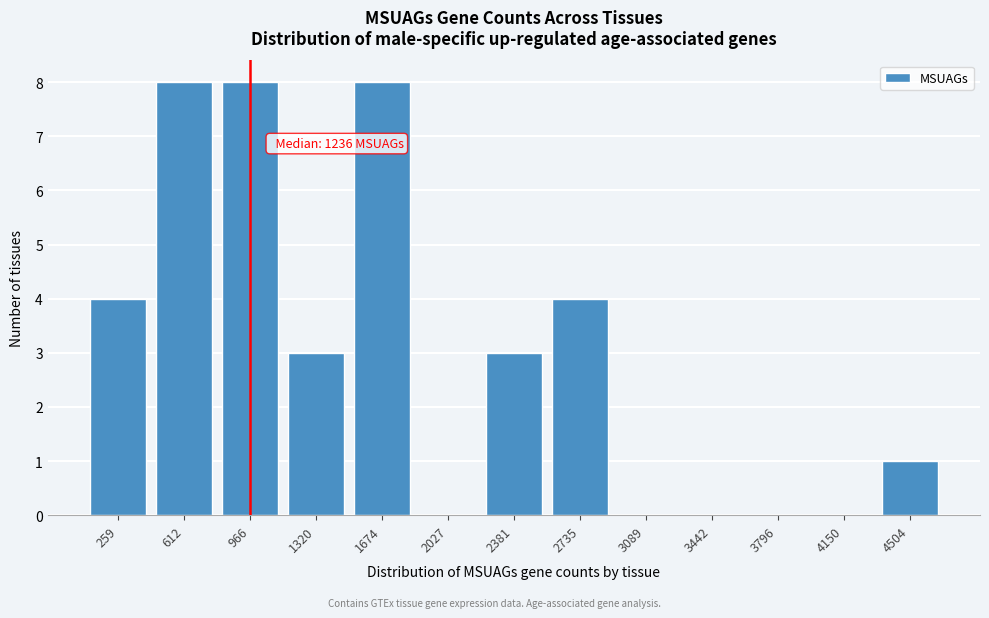

Reading right to left, list all the values displayed in this chart.

4504=1	4150=0	3796=0	3442=0	3089=0	2735=4	2381=3	2027=0	1674=8	1320=3	966=8	612=8	259=4